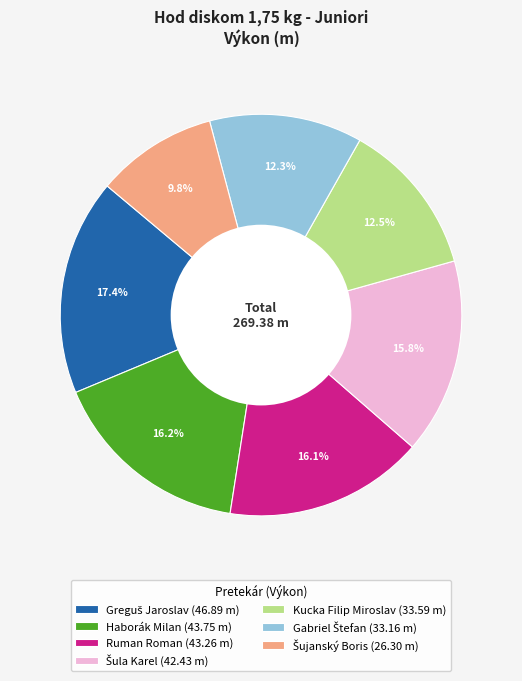

Count the number of slices in the pie.

7